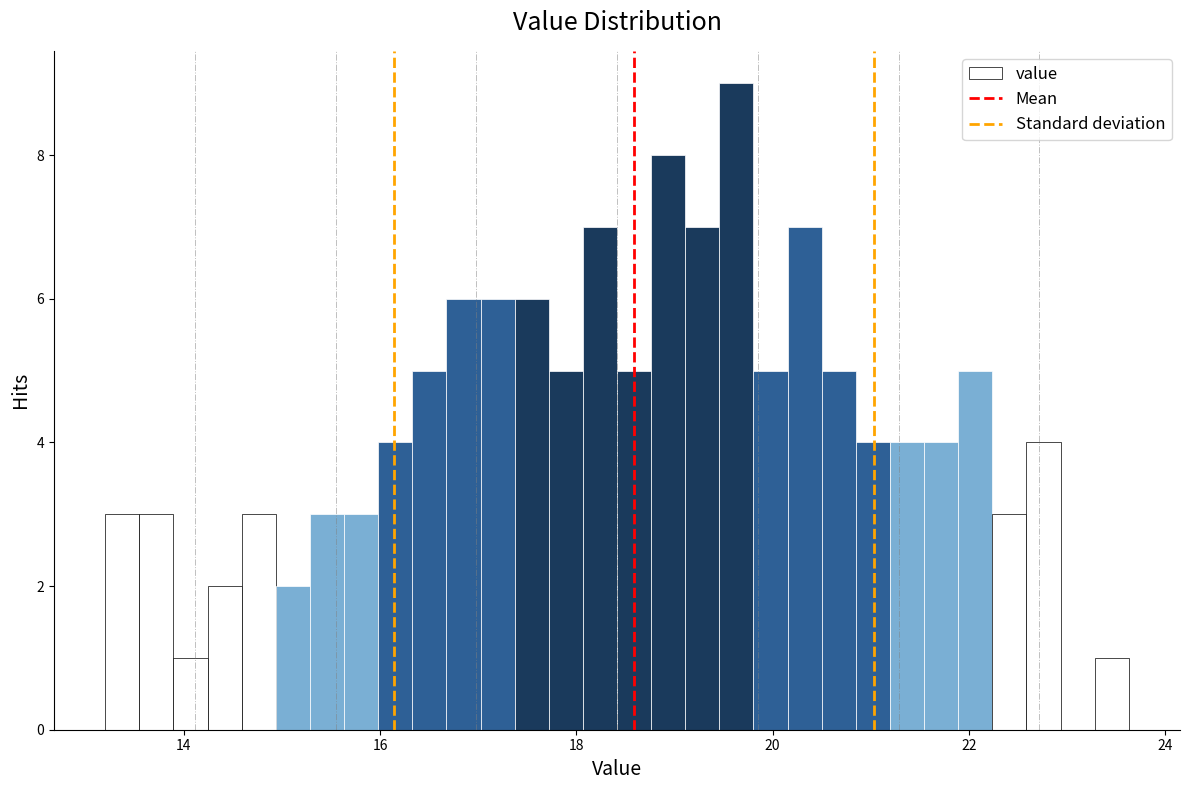

Read against the x-axis, roughly where is the centre of the tallest bar?

19.6